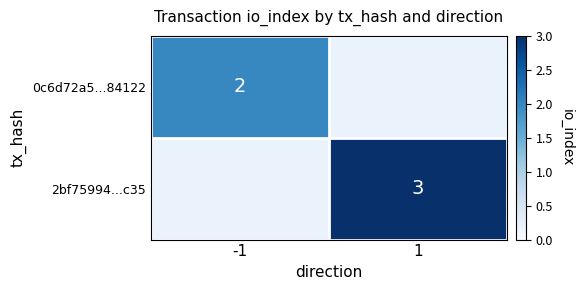

Count the number of data series in this chart.

2